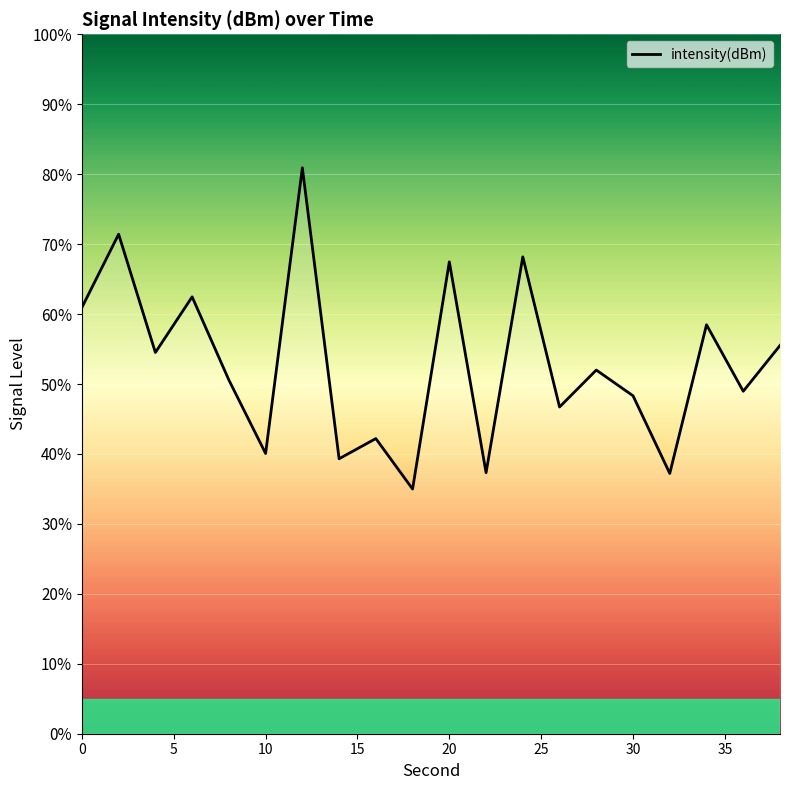

What is the maximum value shown in the chart?

80.9